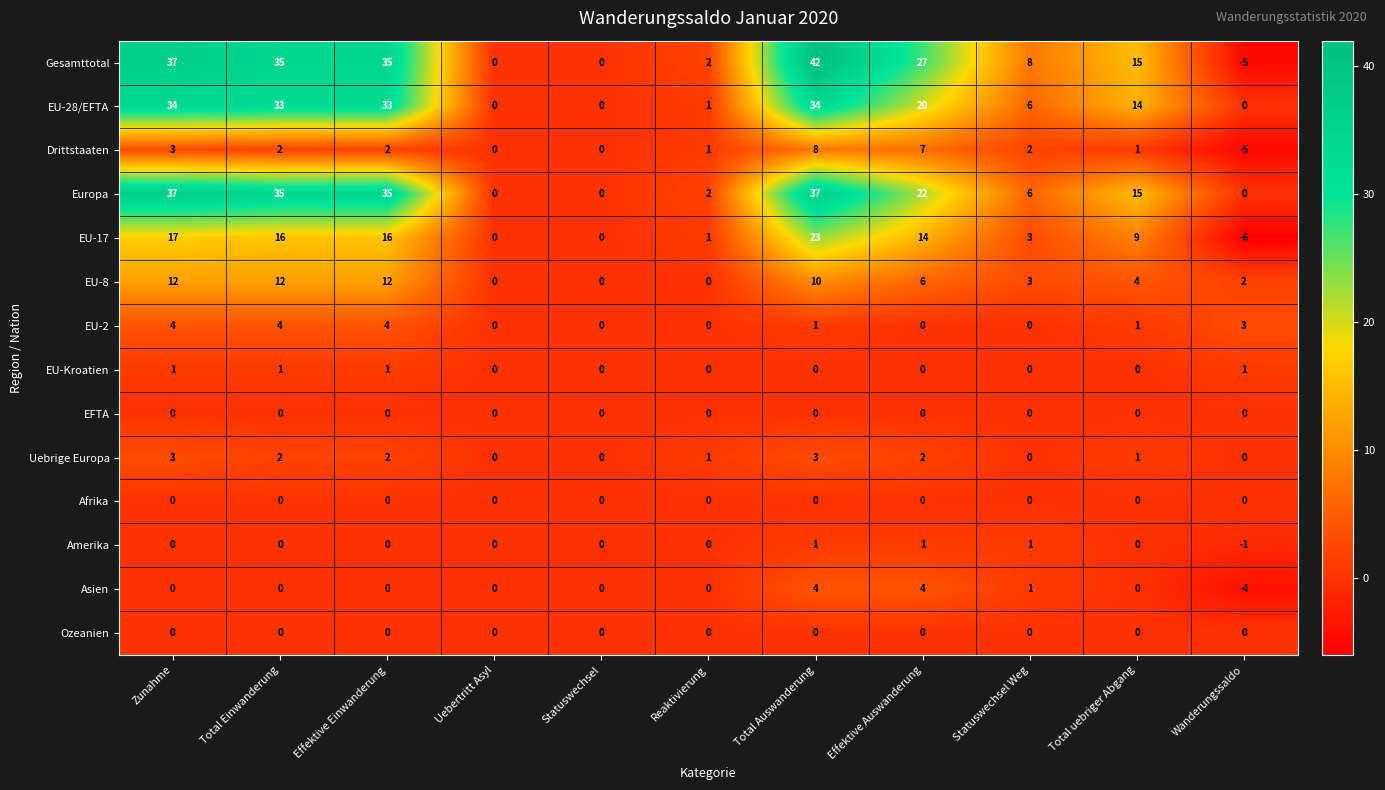

Which series has the largest total across all categories?

Gesamttotal